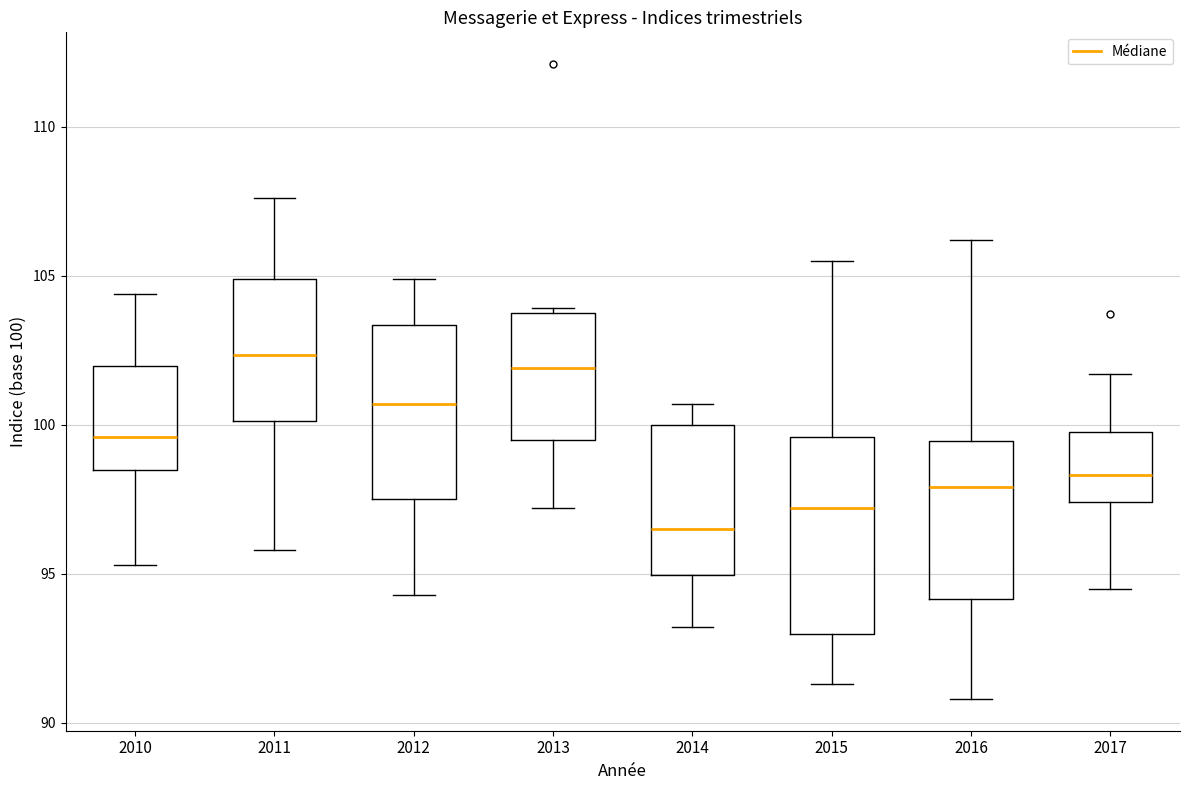

Where does the upper whisker of the box at x = 2014 end on the y-axis? The values are not printed on the chart, so give them approximately, as read against the axis.

100.5